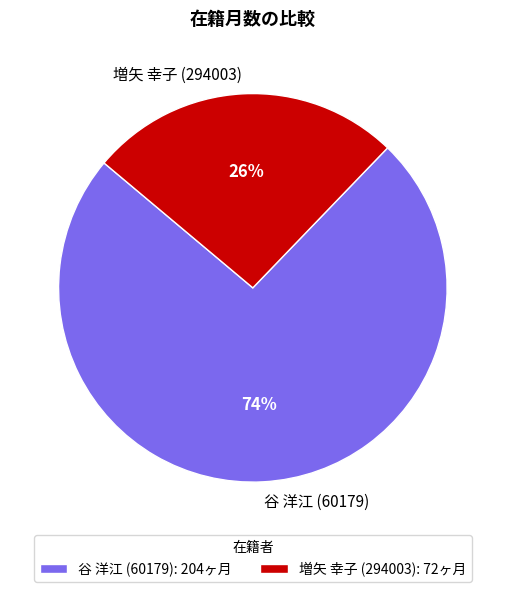

Is 増矢 幸子 (294003) the majority of the pie?

No